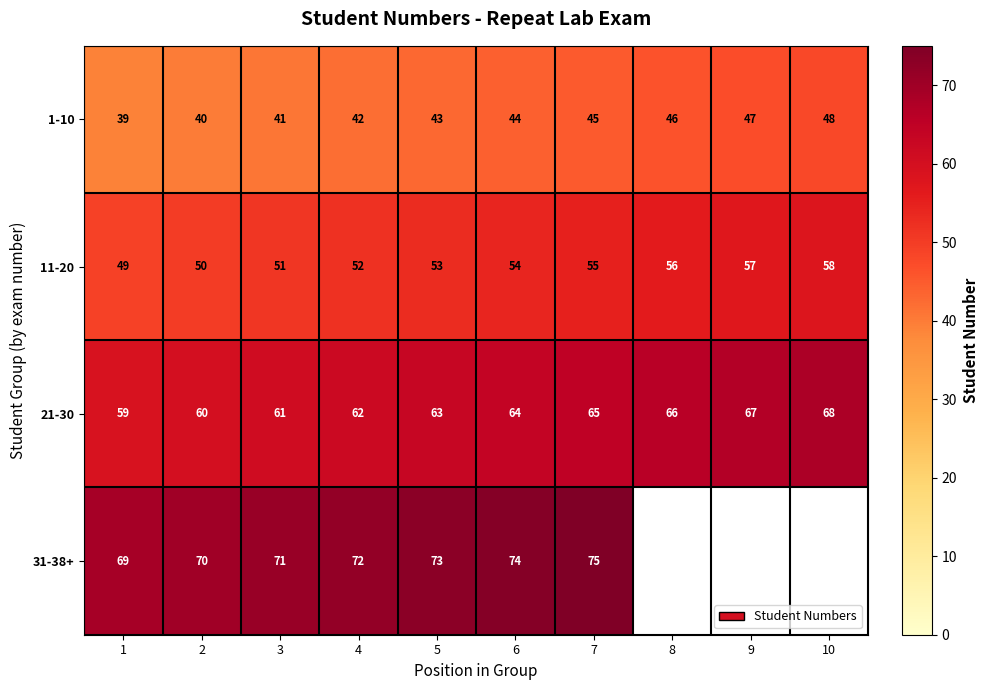

How many series are shown in this chart?

4